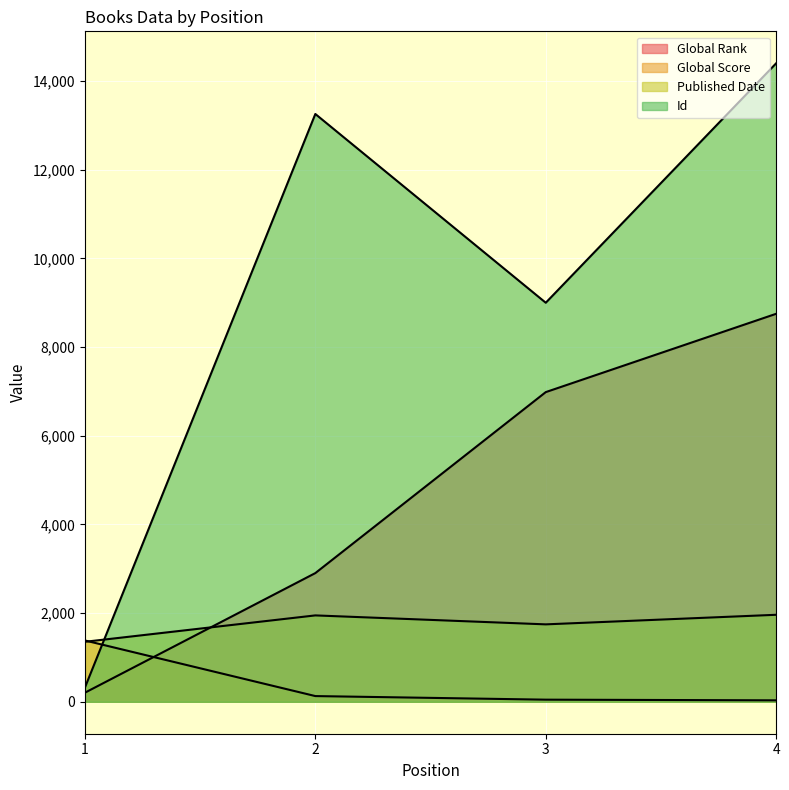

What is the difference between the second highest and minimum values in the Id series?

12934